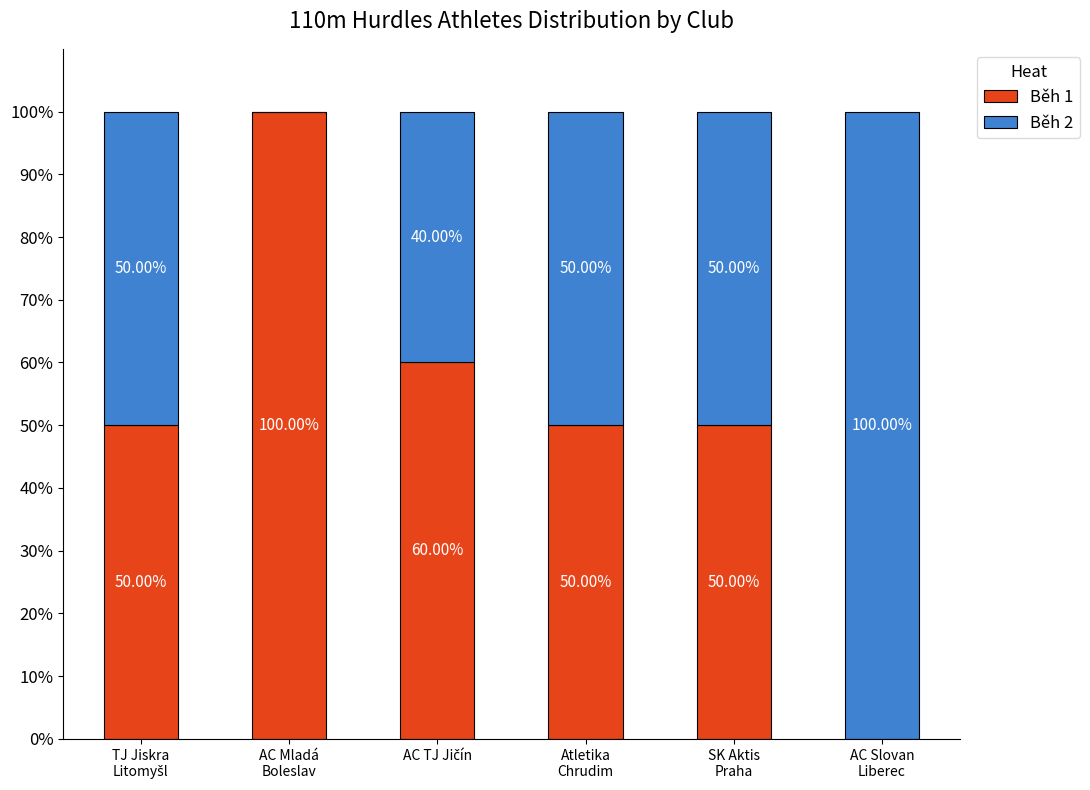

How many series are shown in this chart?

2